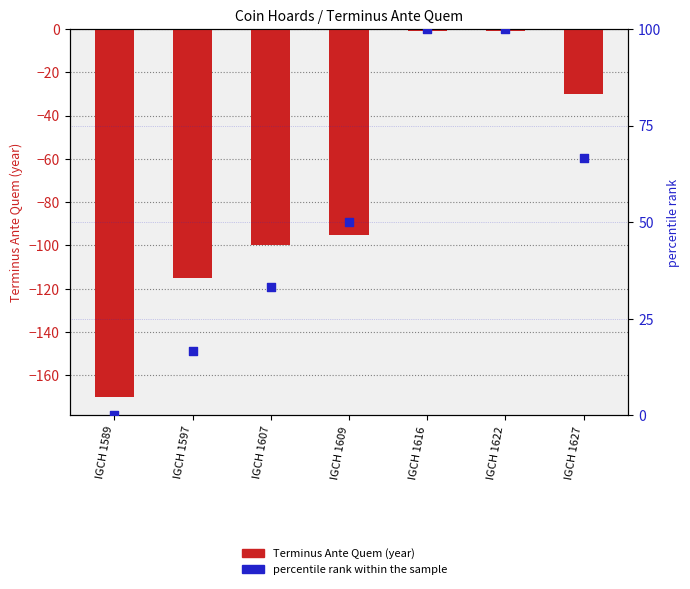

Which series has the largest total across all categories?

percentile rank within the sample